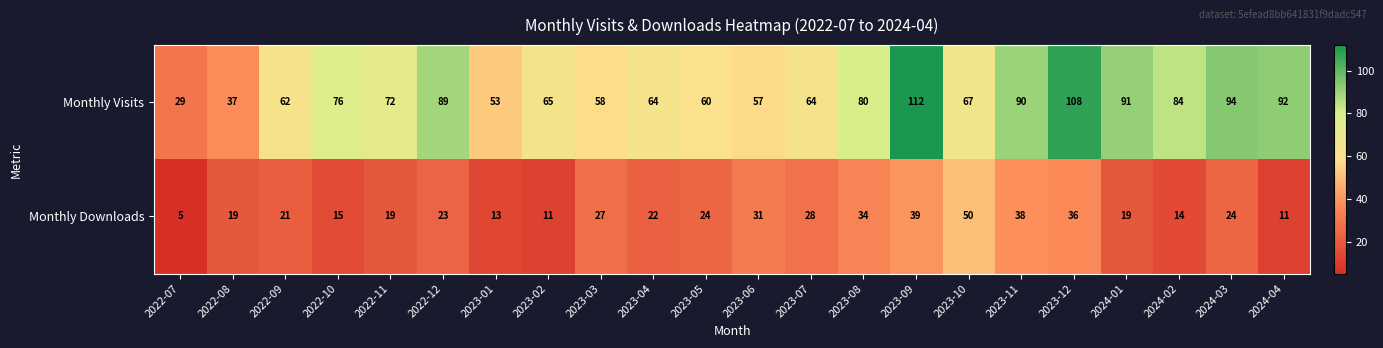

Read the Monthly Downloads value at 2023-06, to the nearest 10.

30